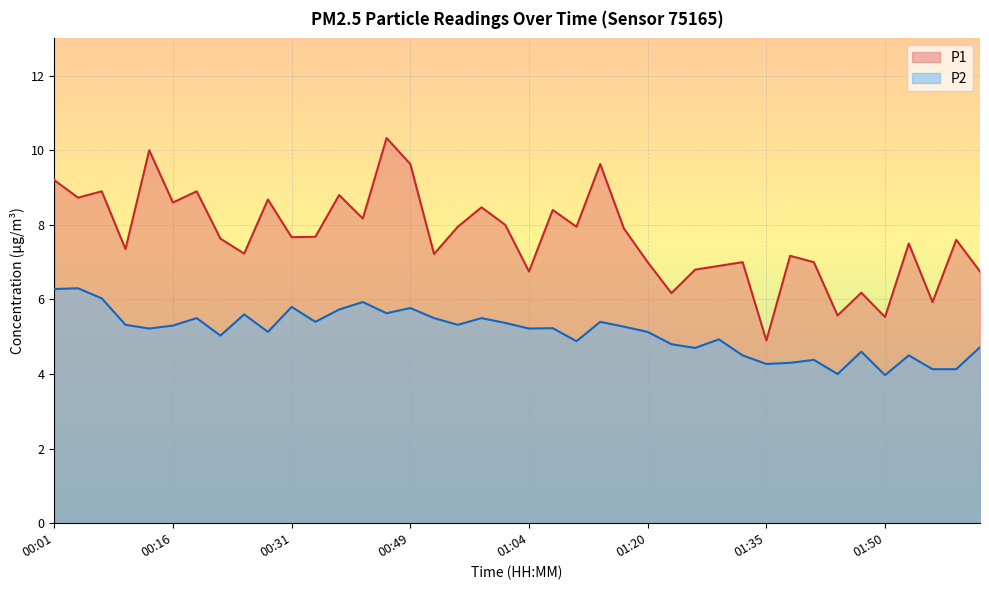

Reading left to right, list all the values displayed in this chart.

P1: 9.2	8.7	8.9	7.3	10.0	8.6	8.9	7.6	7.2	8.7	7.7	7.7	8.8	8.2	10.3	9.6	7.2	8.0	8.5	8.0	6.8	8.4	8.0	9.6	7.9	7.0	6.2	6.8	6.9	7.0	4.9	7.2	7.0	5.6	6.2	5.5	7.5	5.9	7.6	6.8
P2: 6.3	6.3	6.0	5.3	5.2	5.3	5.5	5.0	5.6	5.1	5.8	5.4	5.7	5.9	5.6	5.8	5.5	5.3	5.5	5.4	5.2	5.2	4.9	5.4	5.3	5.1	4.8	4.7	4.9	4.5	4.3	4.3	4.4	4.0	4.6	4.0	4.5	4.1	4.1	4.7